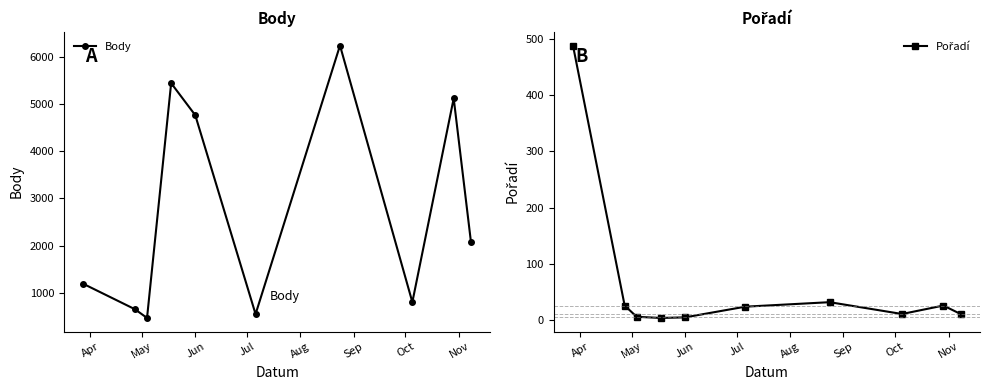

How many distinct data groups are displayed?

2